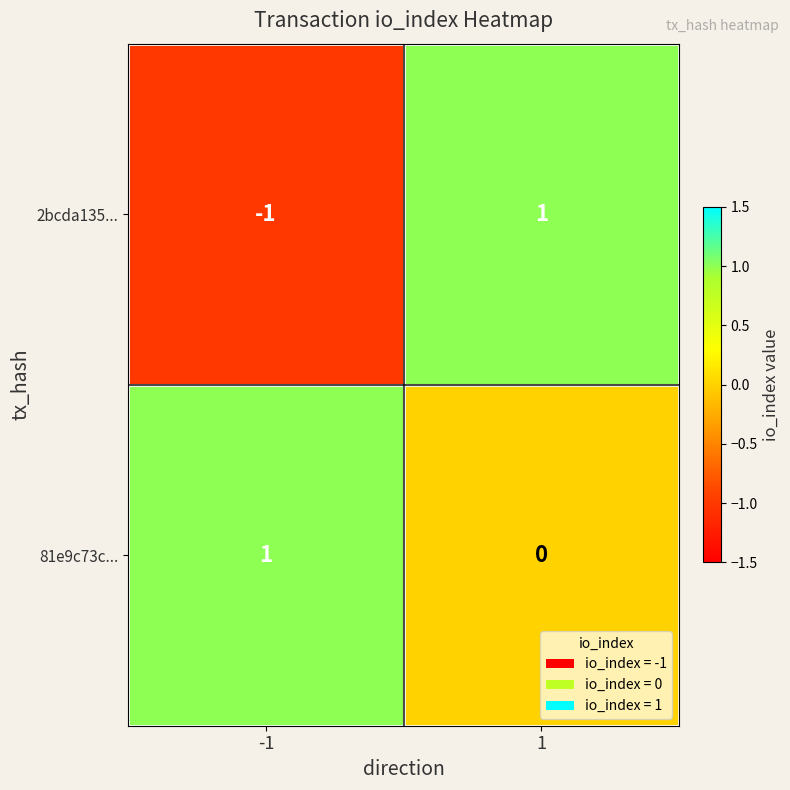

Is it true that 81e9c73c... equals 1 at 1?

False